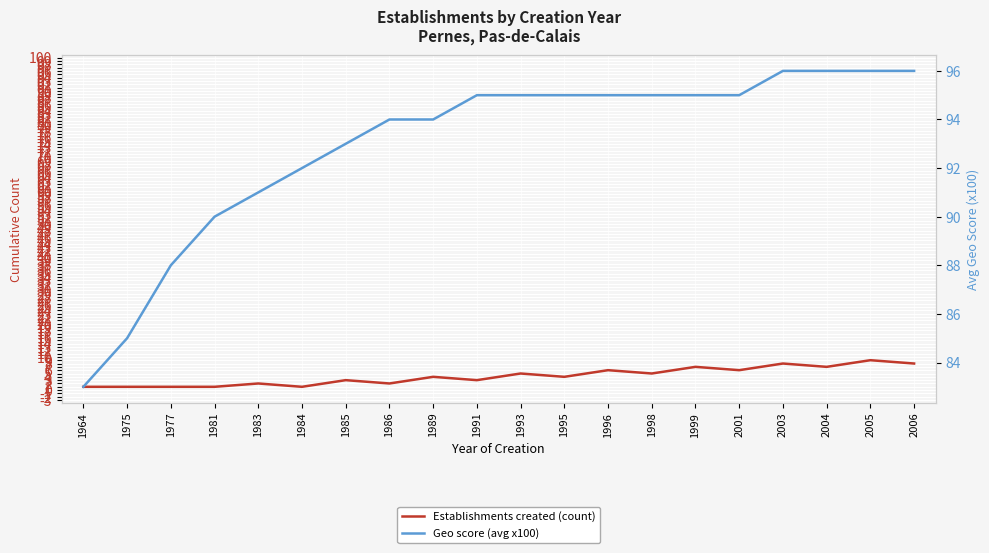

Where is the first local minimum for Establishments created (count)?

1984